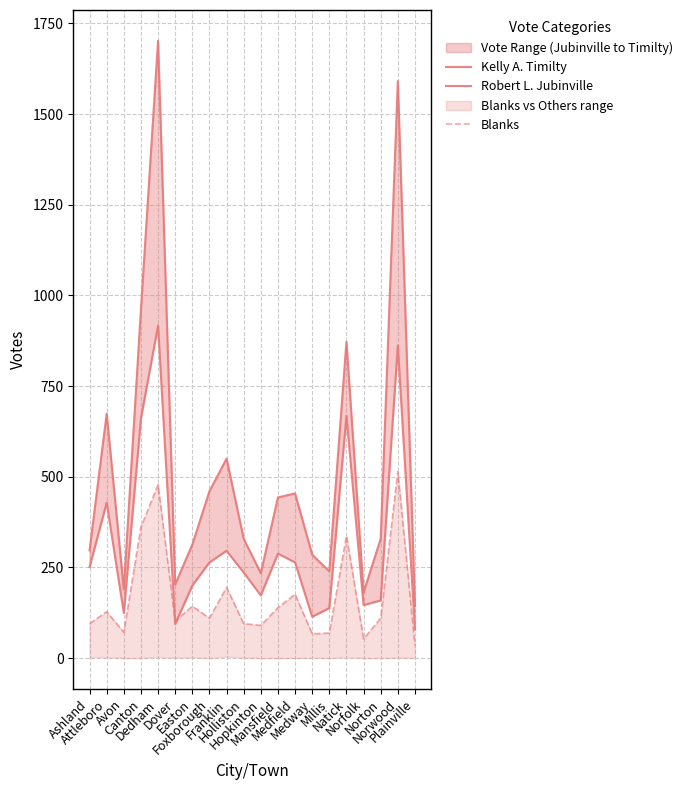

True or false: Kelly A. Timilty has more than 1 interior local peaks.

True